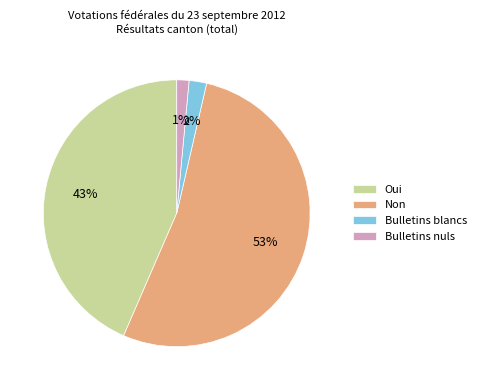

Which has a higher value, Bulletins nuls or Bulletins blancs?

Bulletins blancs